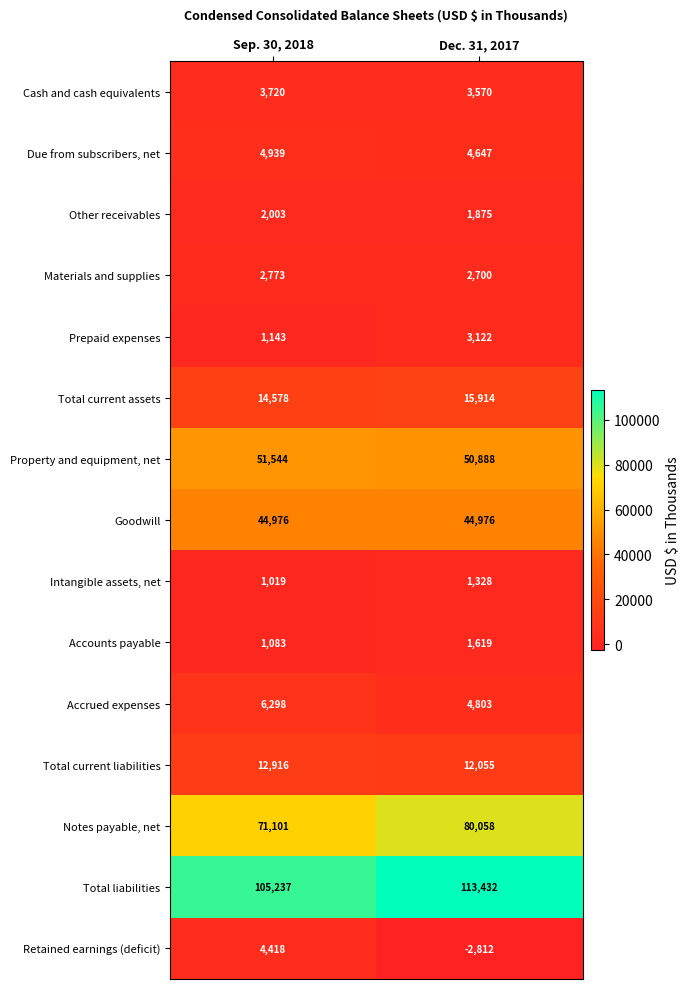

Is it true that Goodwill equals 44976 at Sep. 30, 2018?

True